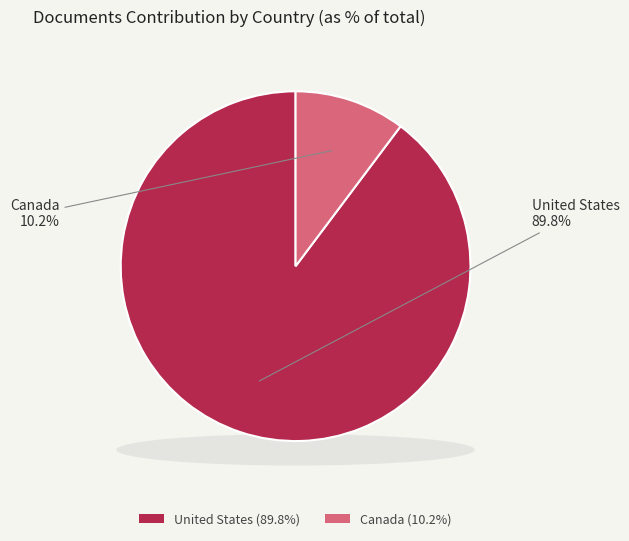

To the nearest percent, what is the combined percentage of Canada and United States?

100%